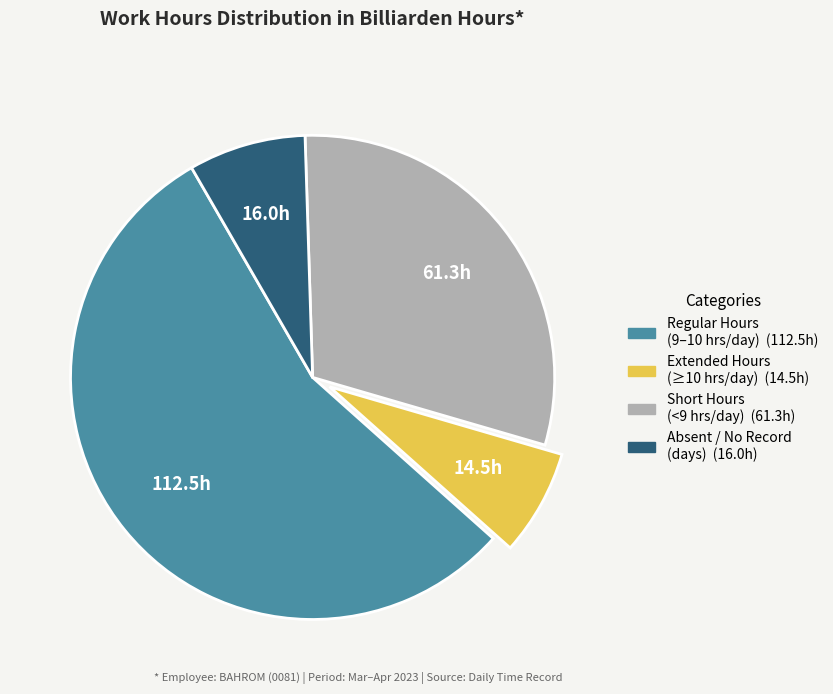

Is there a majority slice in this chart?

Yes